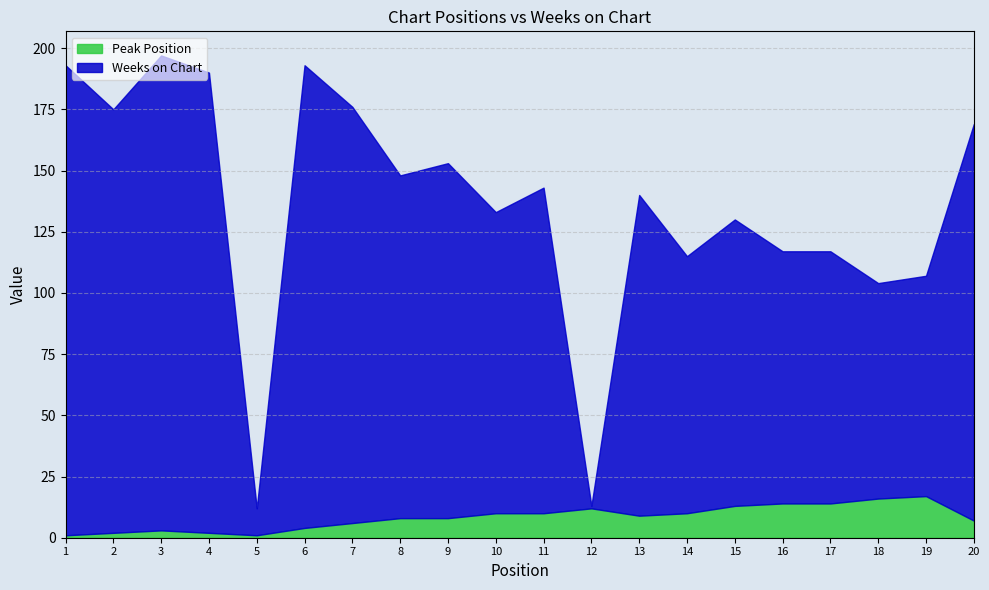

How many times do Peak Position and Weeks on Chart cross each other?

2